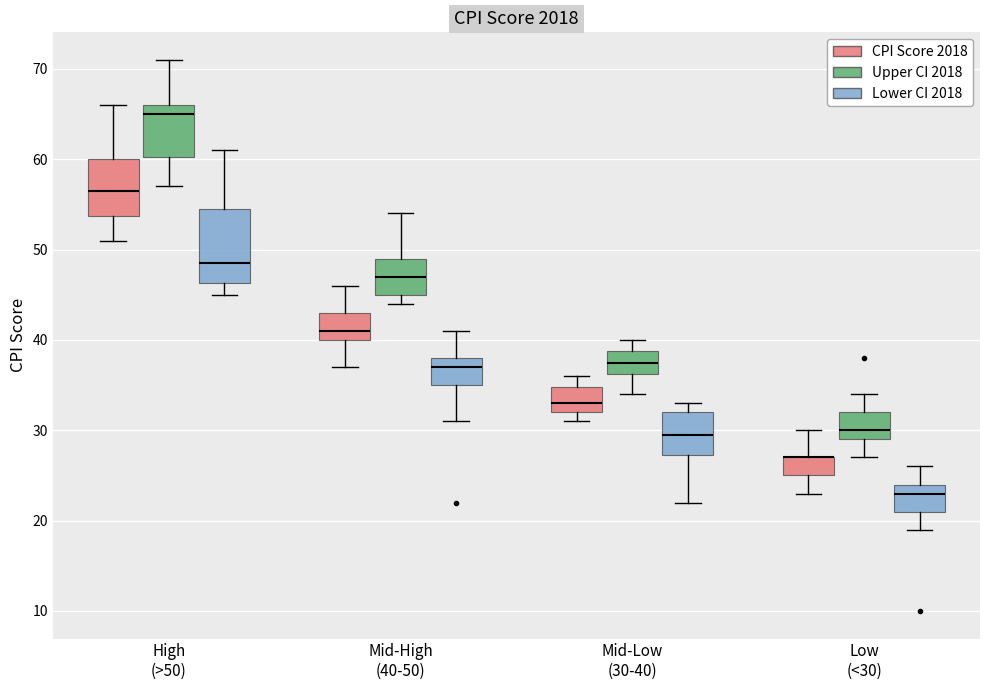

Reading left to right, read every box against the y-axis: the position of its median line, the range the box covers, and the ends of its whiskers. The values are not printed on the chart, so give them approximately, as read against the axis.

High (>50) (CPI Score 2018): median 57, box 54 to 60, whiskers 51 to 66
High (>50) (Upper CI 2018): median 65, box 60 to 66, whiskers 57 to 71
High (>50) (Lower CI 2018): median 49, box 46 to 55, whiskers 45 to 61
Mid-High (40-50) (CPI Score 2018): median 41, box 40 to 43, whiskers 37 to 46
Mid-High (40-50) (Upper CI 2018): median 47, box 45 to 49, whiskers 44 to 54
Mid-High (40-50) (Lower CI 2018): median 37, box 35 to 38, whiskers 31 to 41
Mid-Low (30-40) (CPI Score 2018): median 33, box 32 to 35, whiskers 31 to 36
Mid-Low (30-40) (Upper CI 2018): median 38, box 36 to 39, whiskers 34 to 40
Mid-Low (30-40) (Lower CI 2018): median 30, box 27 to 32, whiskers 22 to 33
Low (<30) (CPI Score 2018): median 27 (drawn on the box's upper edge), box 25 to 27, whiskers 23 to 30
Low (<30) (Upper CI 2018): median 30, box 29 to 32, whiskers 27 to 34
Low (<30) (Lower CI 2018): median 23, box 21 to 24, whiskers 19 to 26